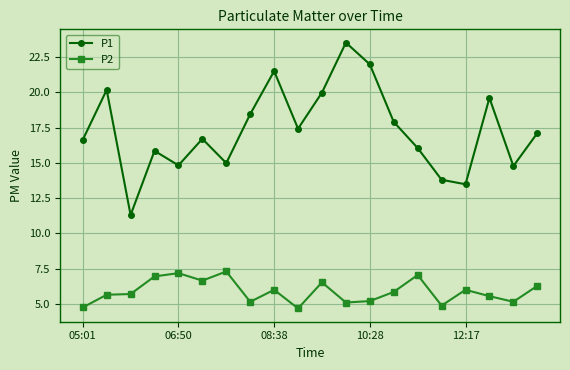

List the series in order of their peak value, highest first.

P1, P2